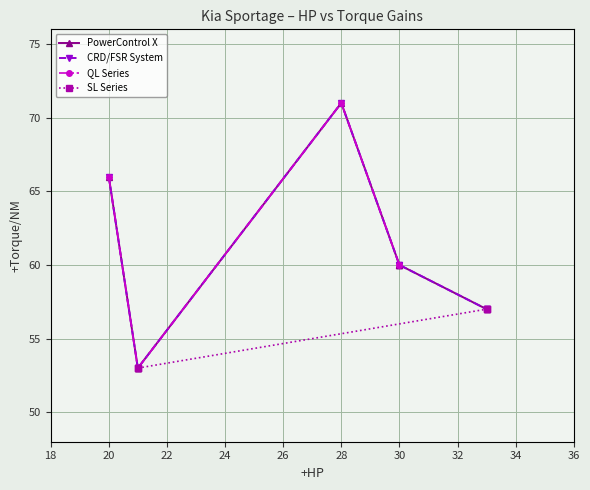

Which series has the largest total across all categories?

PowerControl X